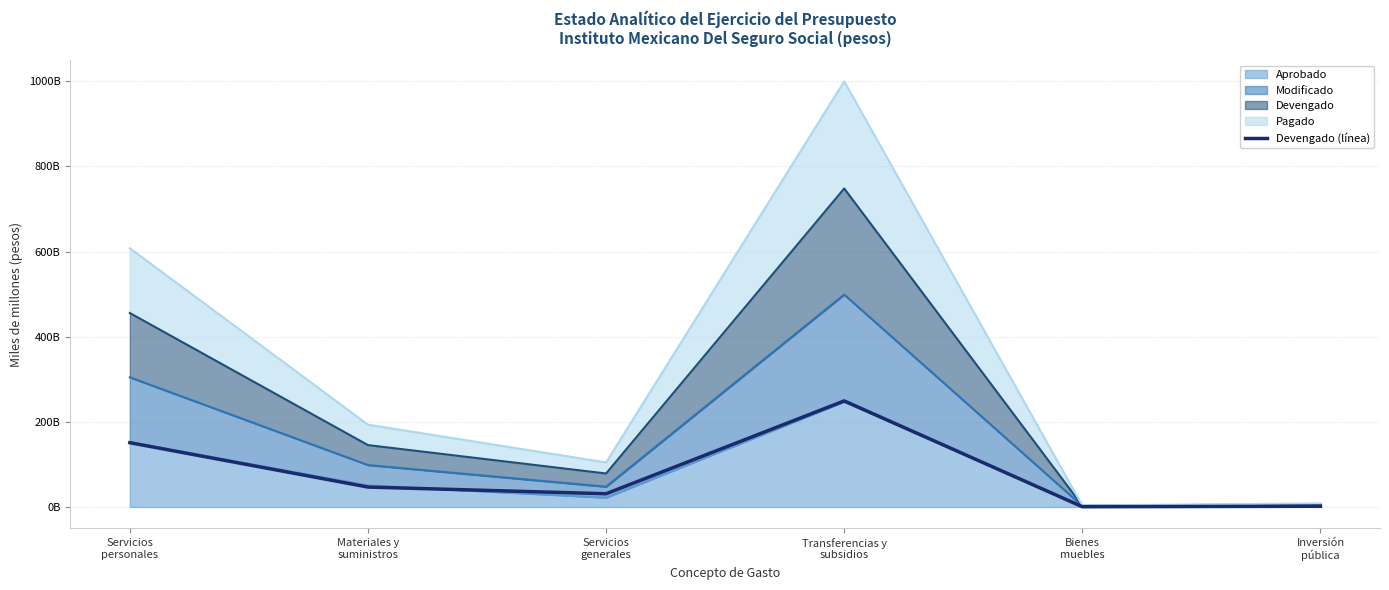

Rank the categories by value from highest to lowest.

Transferencias y
subsidios, Servicios
personales, Materiales y
suministros, Servicios
generales, Inversión
pública, Bienes
muebles